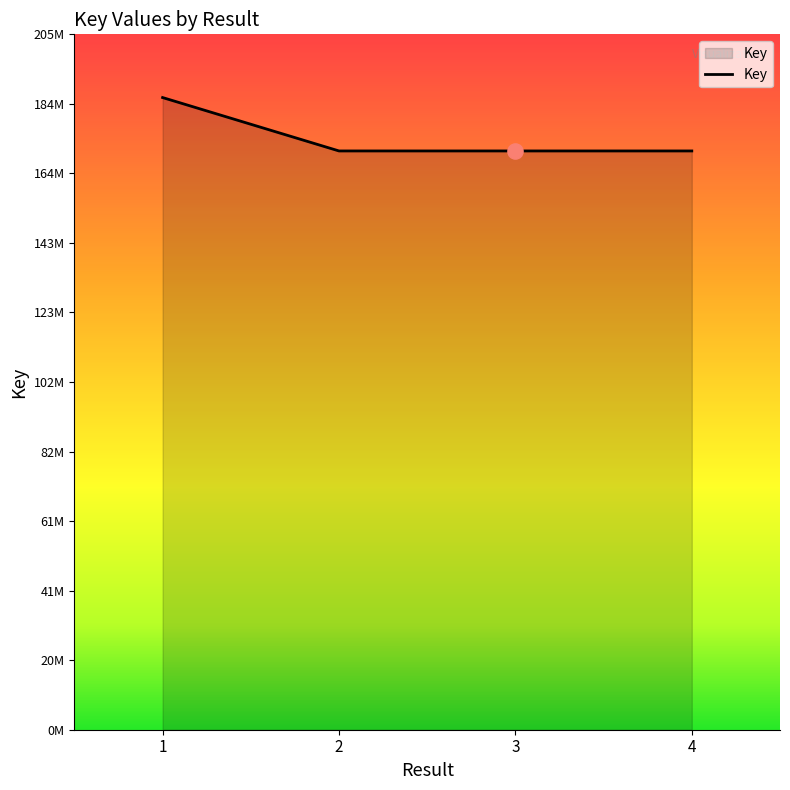

Which has a higher value, 2 or 3?

2